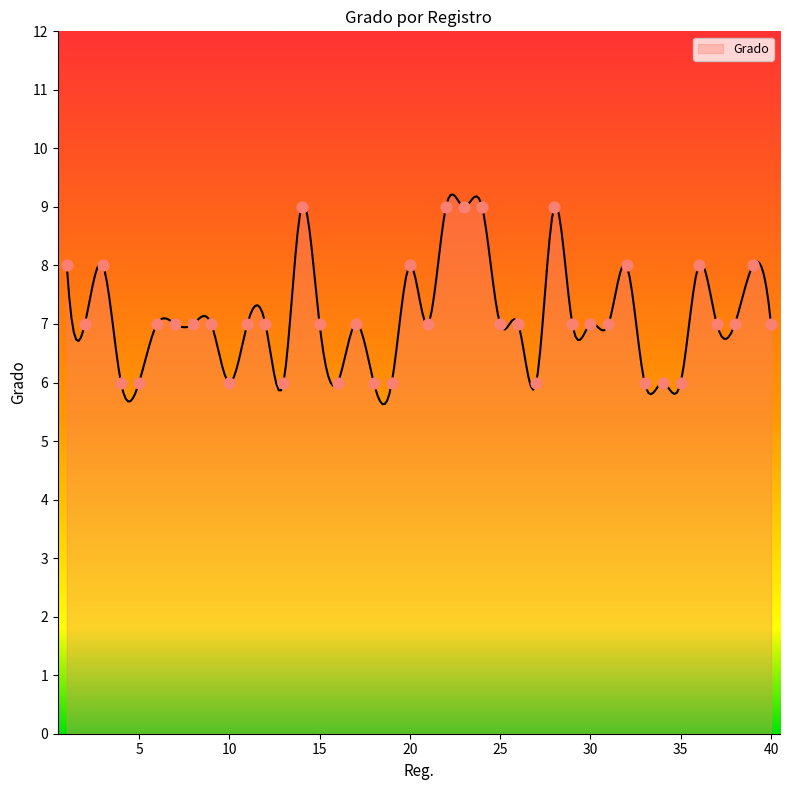

Approximately how many times larger is the value at 25 compared to 37?

1.0